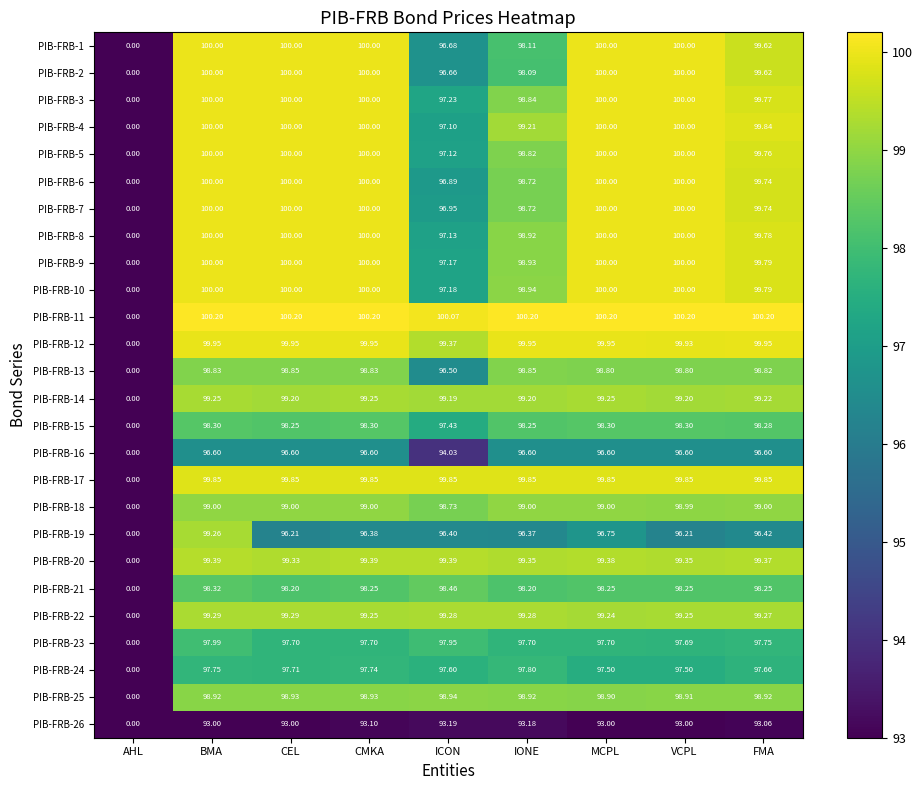

Which series changed the most between BMA and IONE?

PIB-FRB-19